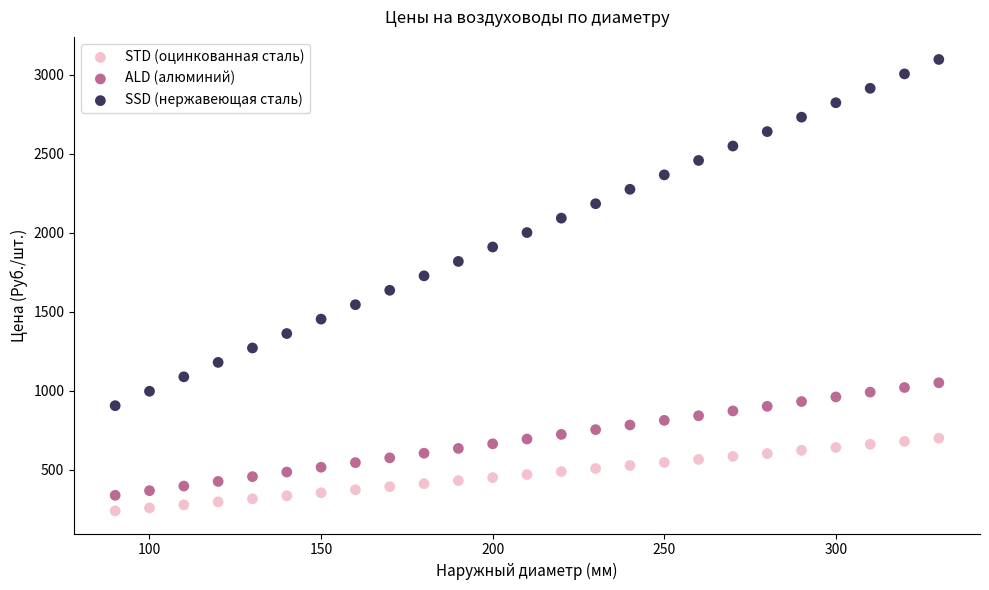

Which series reaches the minimum Y coordinate?

STD (оцинкованная сталь)